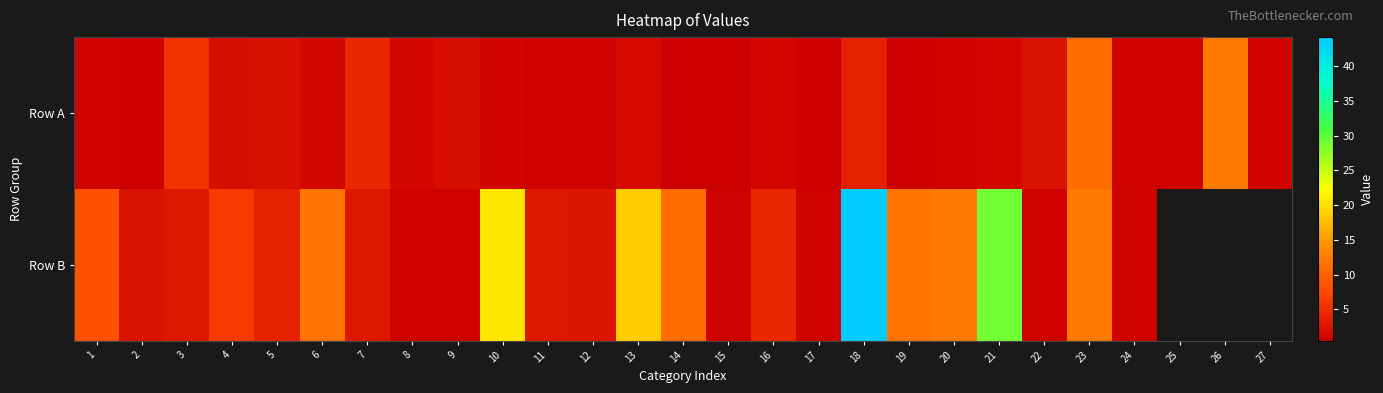

The value of Row A at 26 is 12.4. True or false?

True